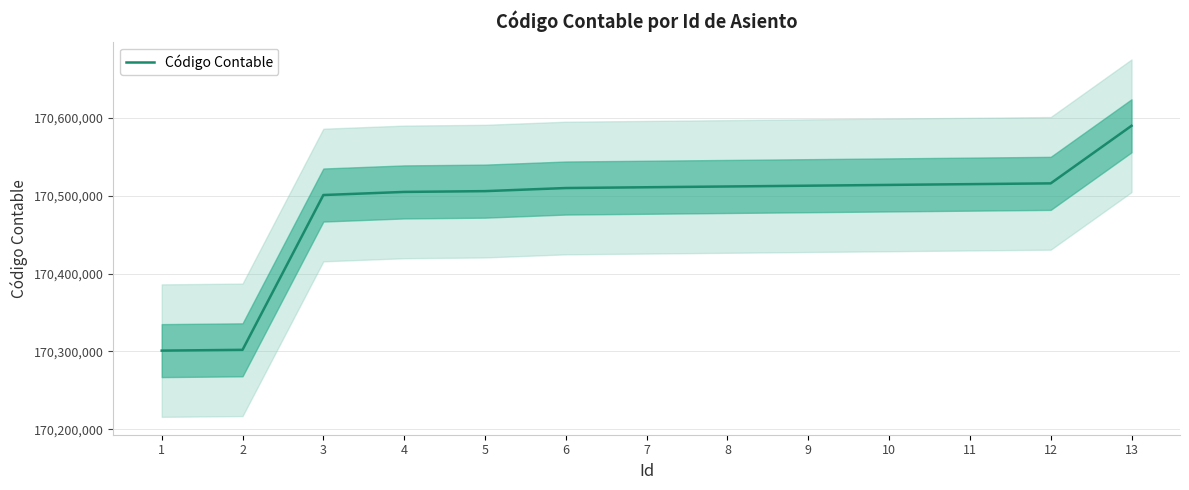

True or false: there are more than 2 points higher than both neighbors.

False